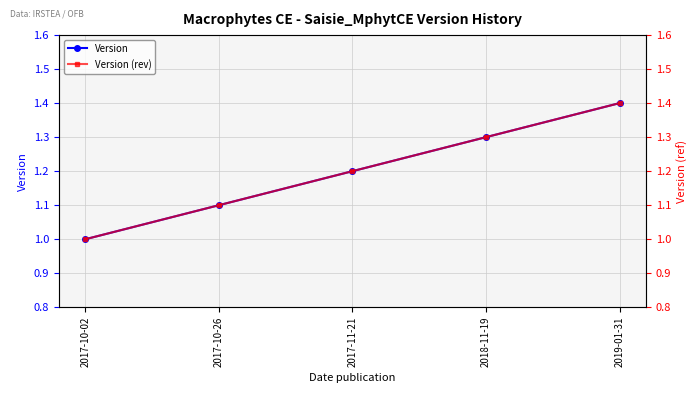

Reading left to right, list all the values displayed in this chart.

Version: 1.0	1.1	1.2	1.3	1.4
Version (rev): 1.0	1.1	1.2	1.3	1.4